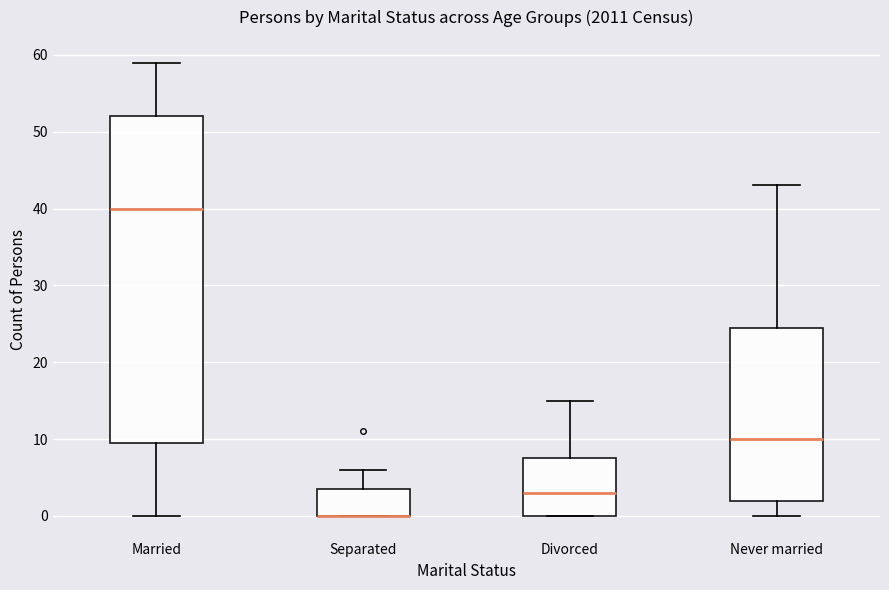

Where does the upper whisker of the box for Separated end on the y-axis? The values are not printed on the chart, so give them approximately, as read against the axis.

6